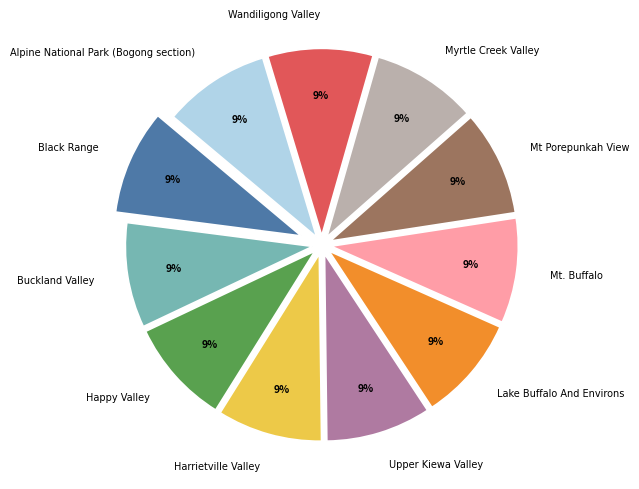

Is there any slice that represents more than half of the pie?

No